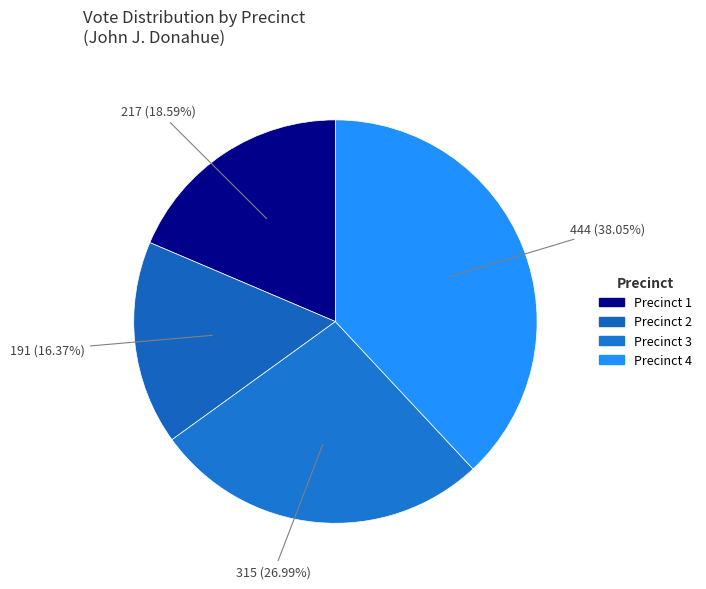

The Precinct 2 slice represents 28% of the pie. True or false?

False